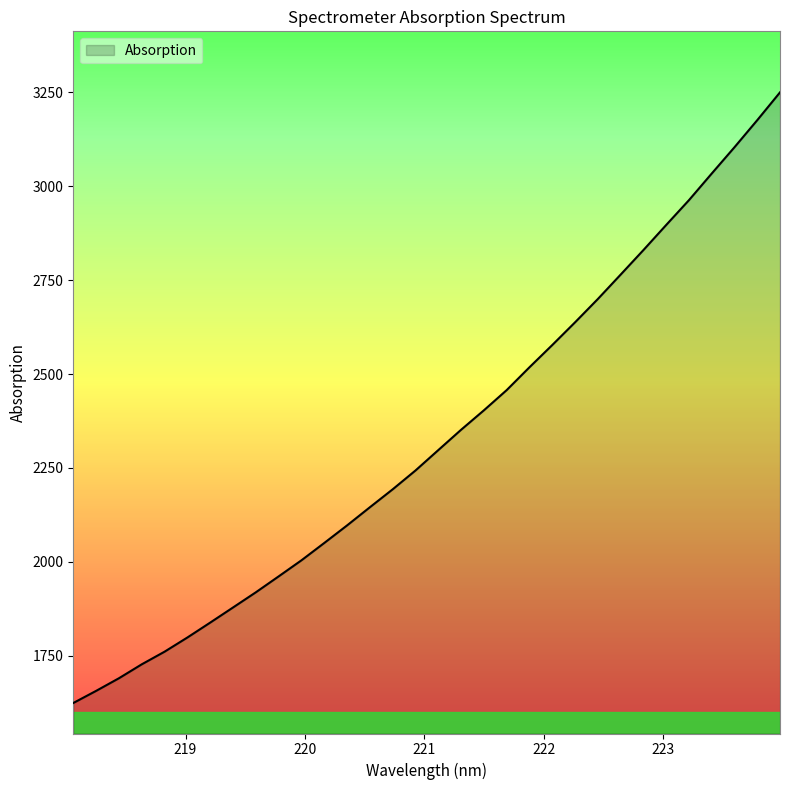

What is the maximum value shown in the chart?

3250.0